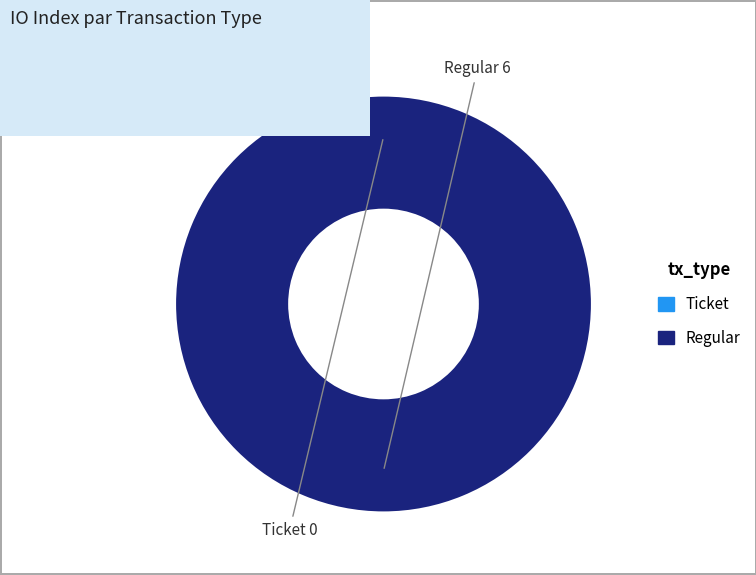

To the nearest percent, what is the average slice percentage?

50%